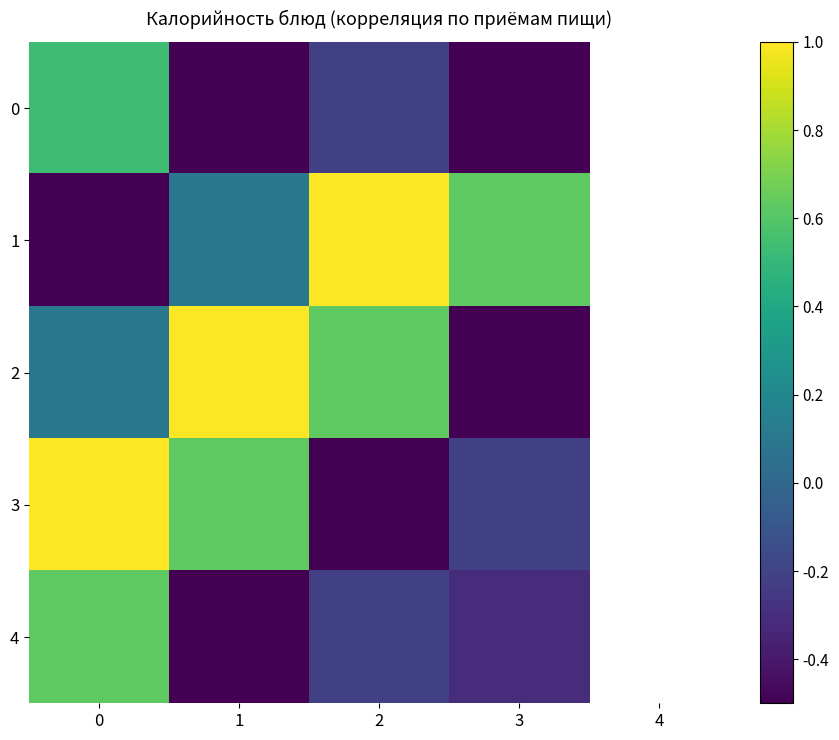

Reading right to left, transcribe all the data shown in this chart.

0: 3=-0.6	2=-0.2	1=-0.8	0=0.5
1: 3=0.6	2=1.0	1=0.1	0=-1.0
2: 3=-0.5	2=0.6	1=1.0	0=0.1
3: 3=-0.2	2=-0.5	1=0.6	0=1.0
4: 3=-0.3	2=-0.2	1=-0.5	0=0.6